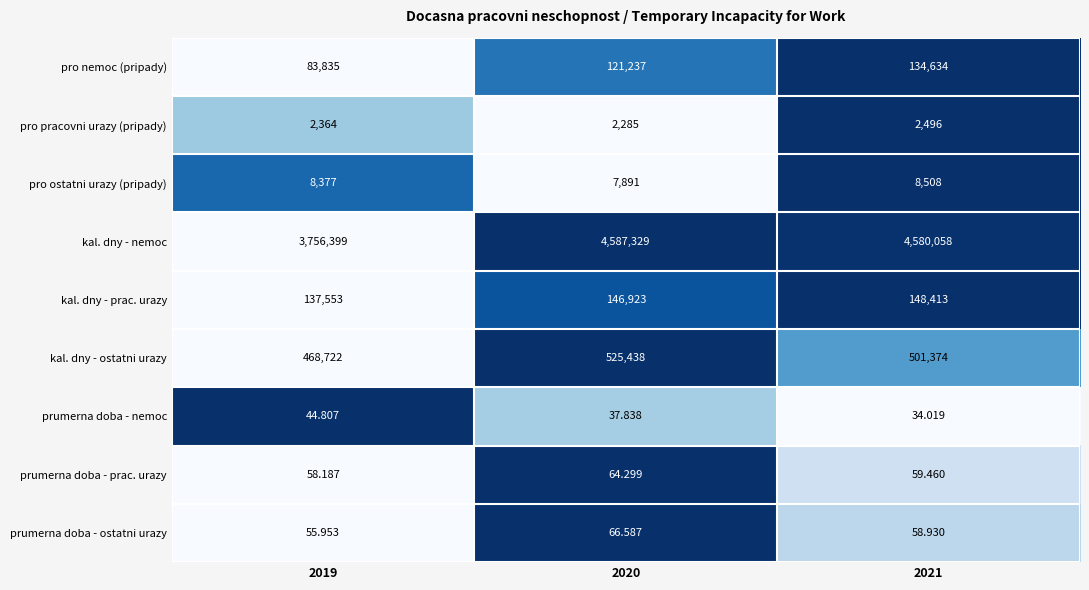

List the series in order of their peak value, highest first.

kal. dny - nemoc, kal. dny - ostatni urazy, kal. dny - prac. urazy, pro nemoc (pripady), pro ostatni urazy (pripady), pro pracovni urazy (pripady), prumerna doba - ostatni urazy, prumerna doba - prac. urazy, prumerna doba - nemoc